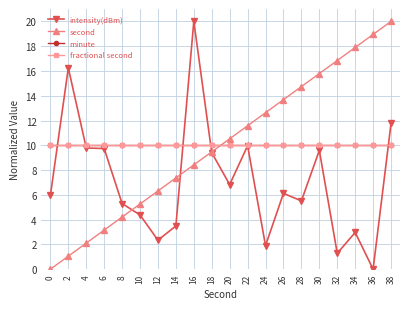

Does the chart have visible grid lines?

Yes